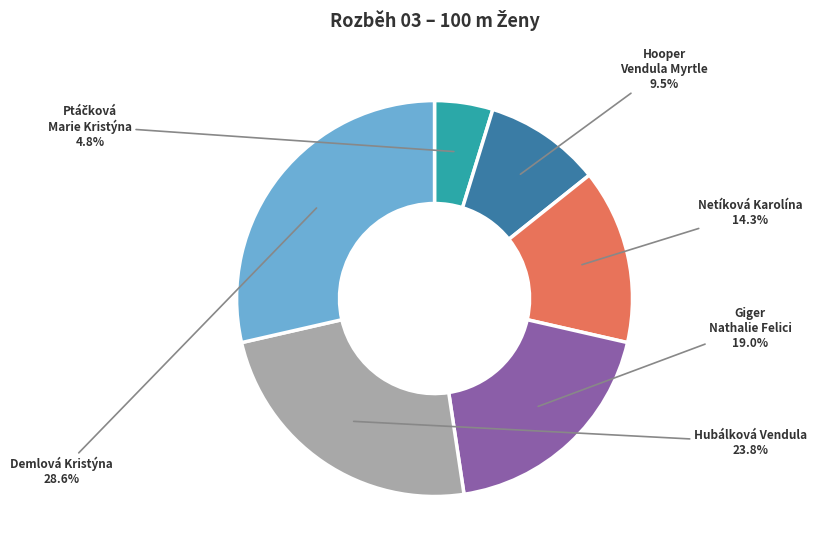

To the nearest percent, what is the average slice percentage?

17%